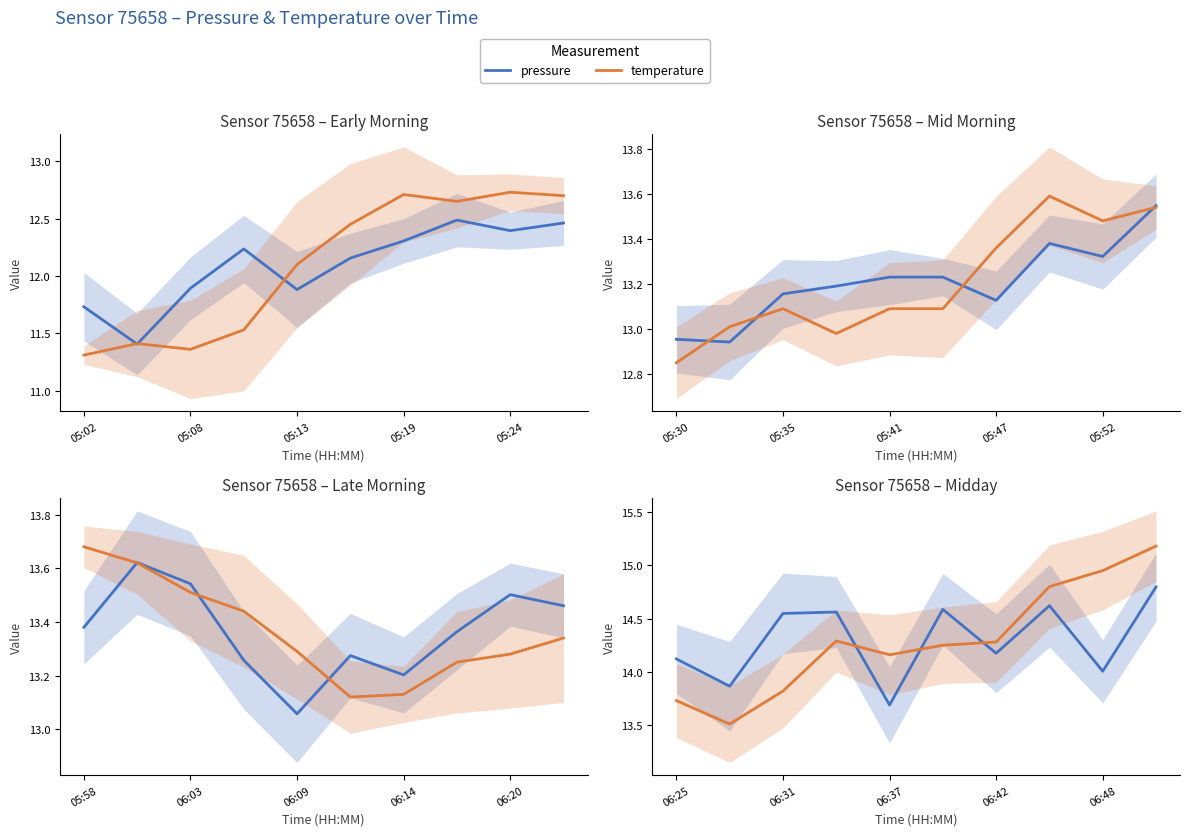

Is the value of pressure at 7 greater than the value of temperature at 8?

No